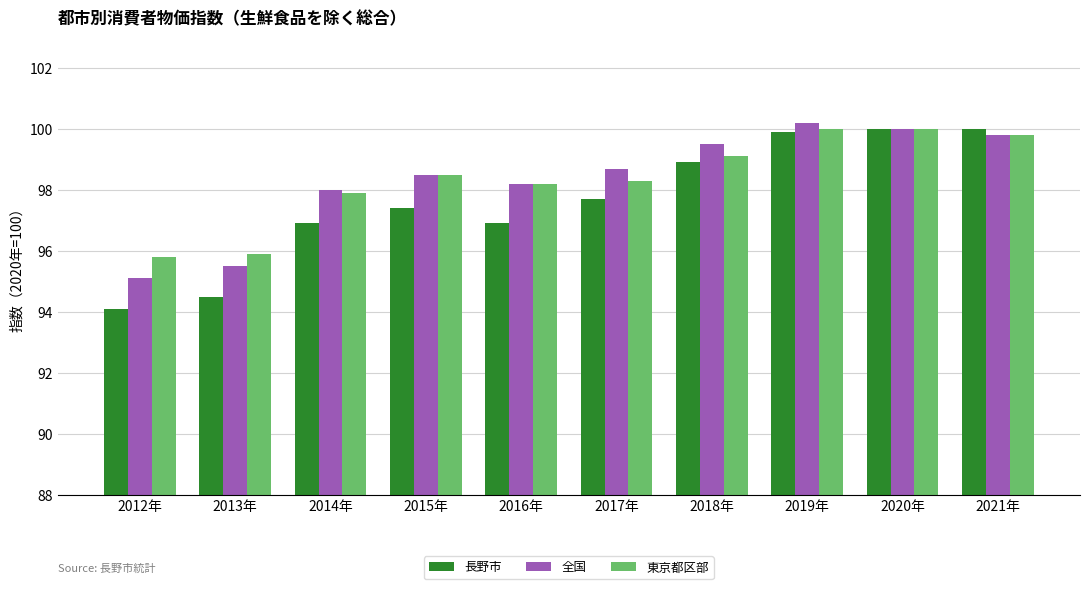

The 全国 series shows 144.1 at 2013年. True or false?

False